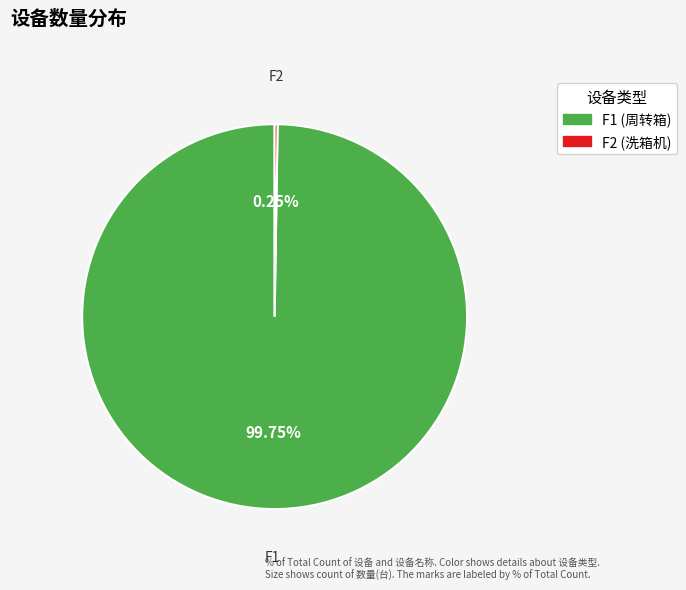

What is the largest slice in the pie chart?

F1